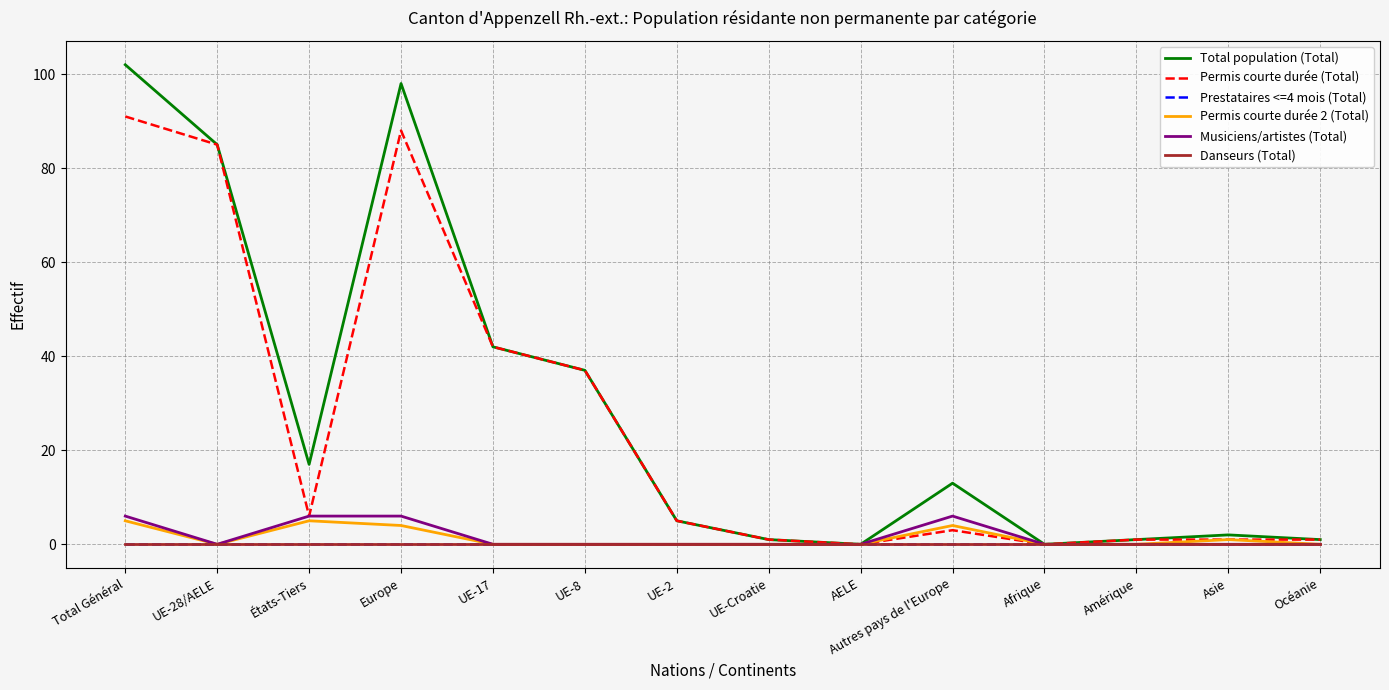

The Permis courte durée 2 (Total) series shows 5 at États-Tiers. True or false?

True